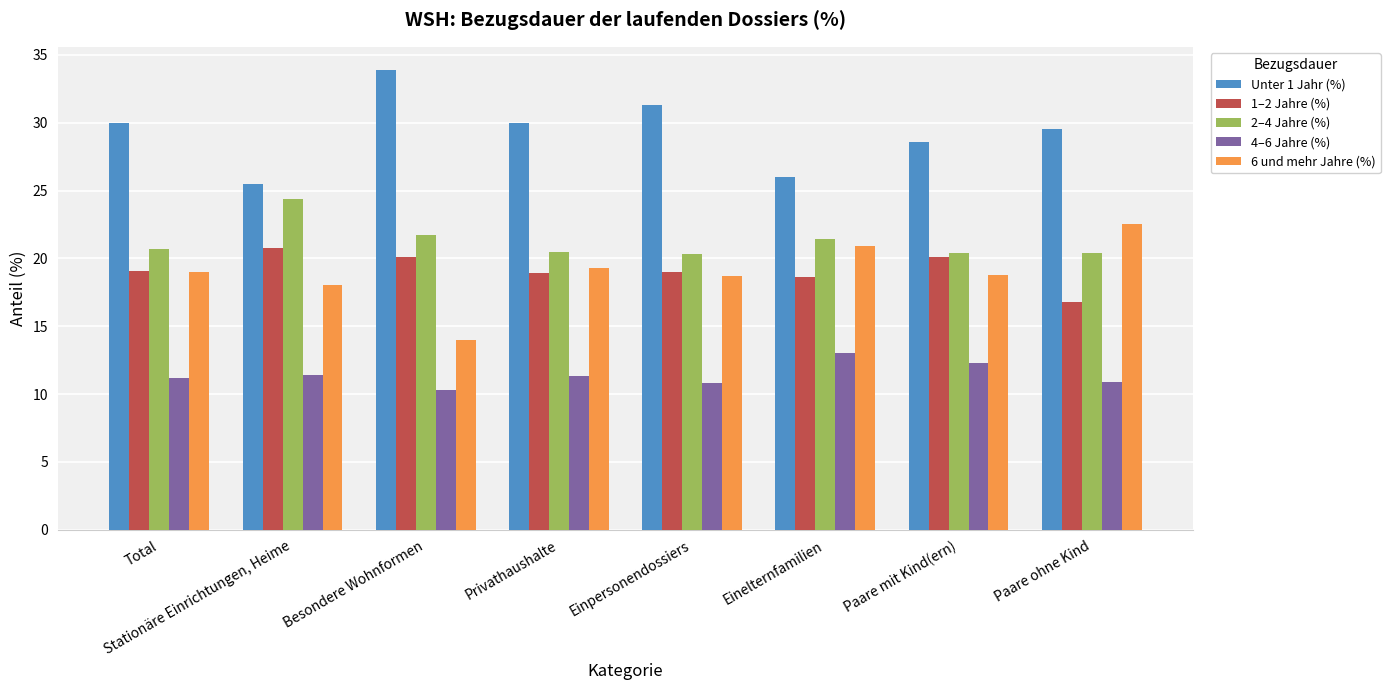

What is the total value across all series at Einpersonendossiers?

100.1